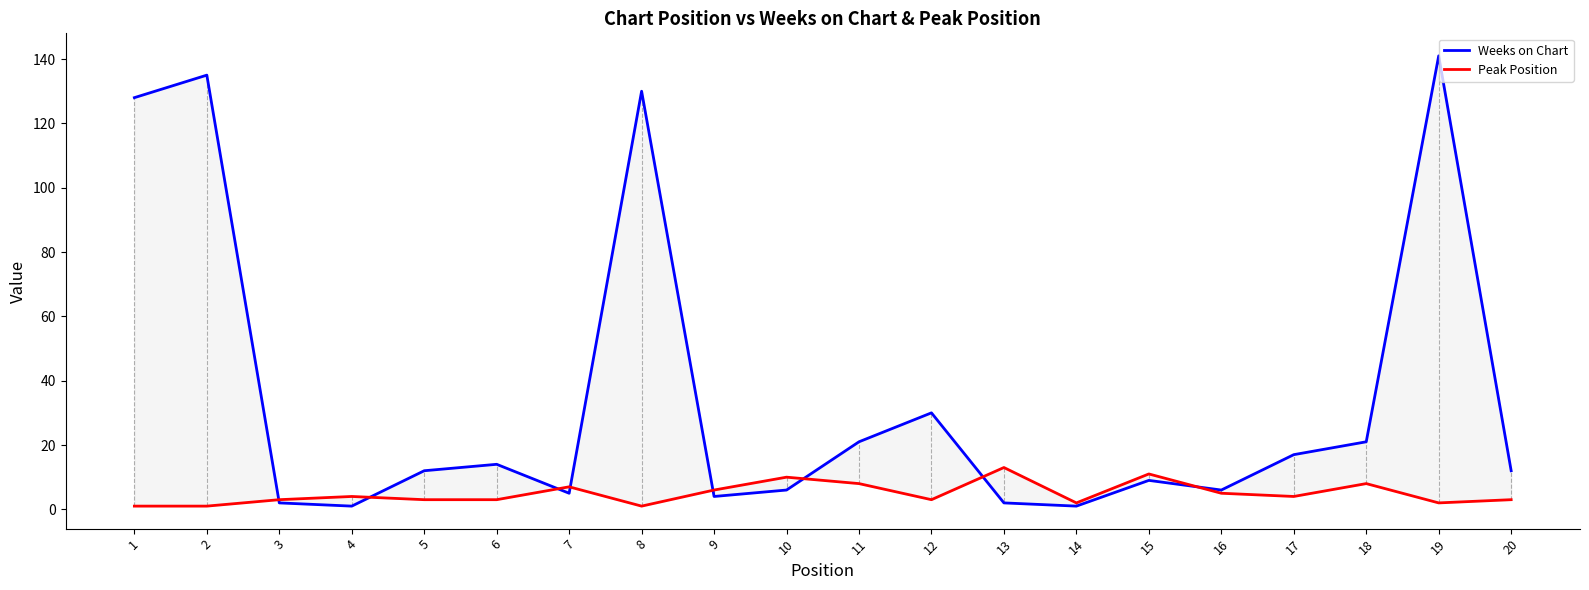

True or false: Peak Position and Weeks on Chart cross at least once.

True